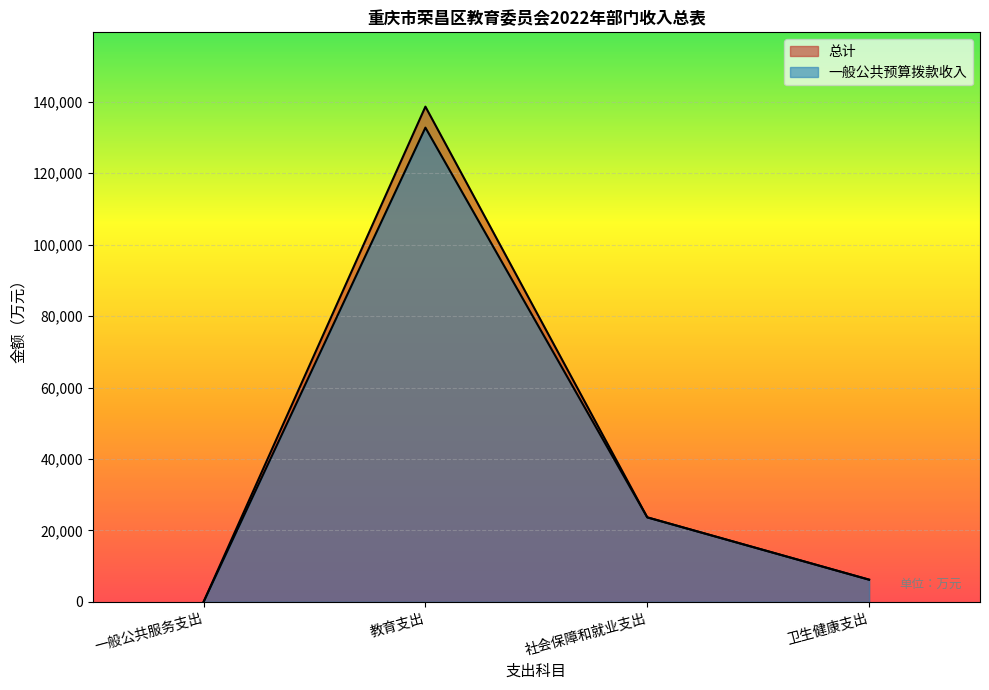

At which label does 一般公共预算拨款收入 reach its peak?

教育支出